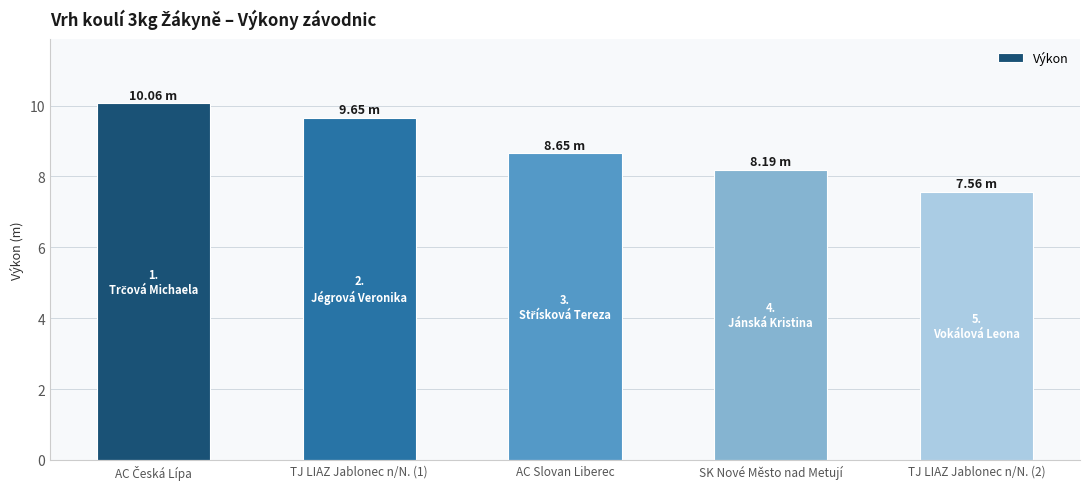

Is it true that the value at SK Nové Město nad Metují is 2.7?

False